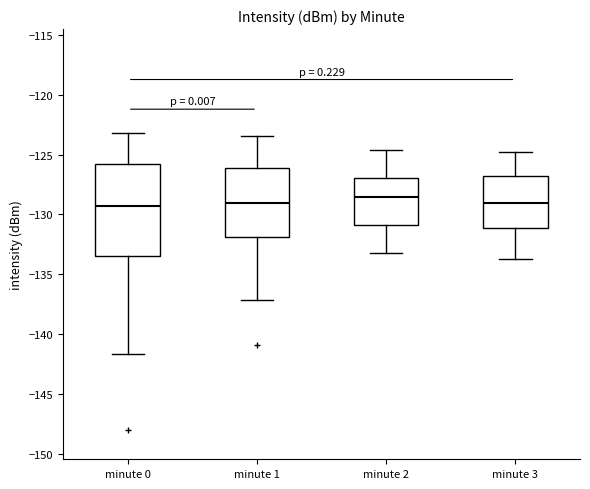

Comparing the boxes themselves (not the whiskers), which one is the tallest?

minute 0